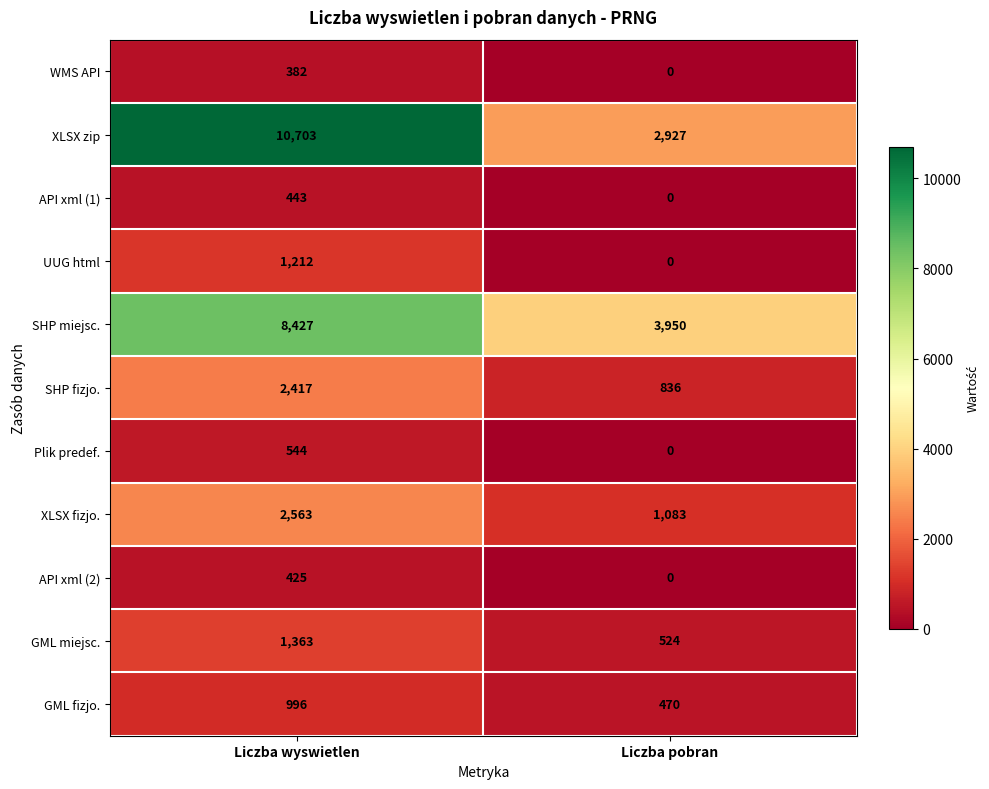

At which category is the sum across all series the highest?

Liczba wyswietlen